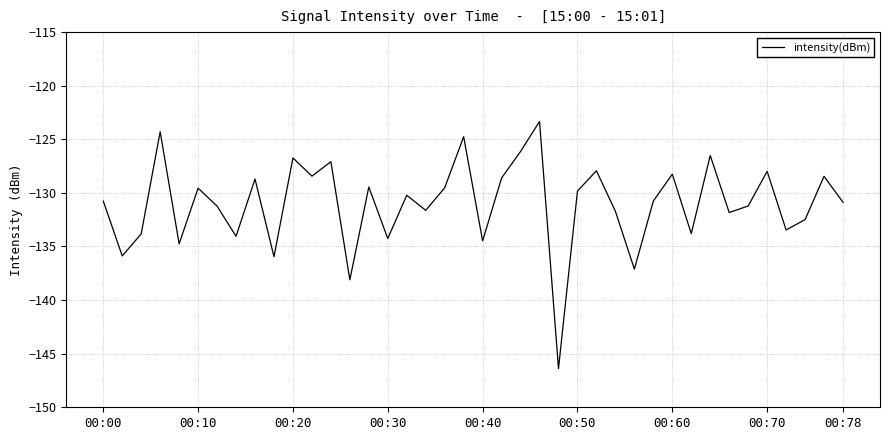

What is the minimum value shown in the chart?

-146.4